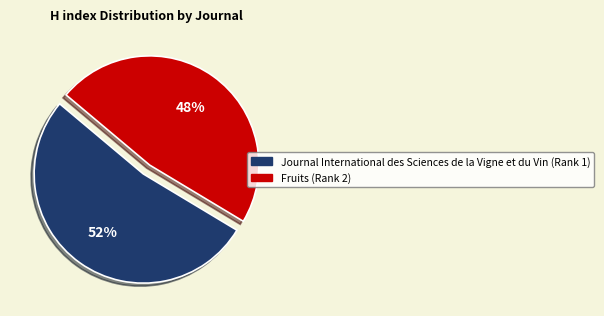

Do Fruits (Rank 2) and Journal International des Sciences de la Vigne et du Vin (Rank 1) together represent more than half of the pie?

Yes